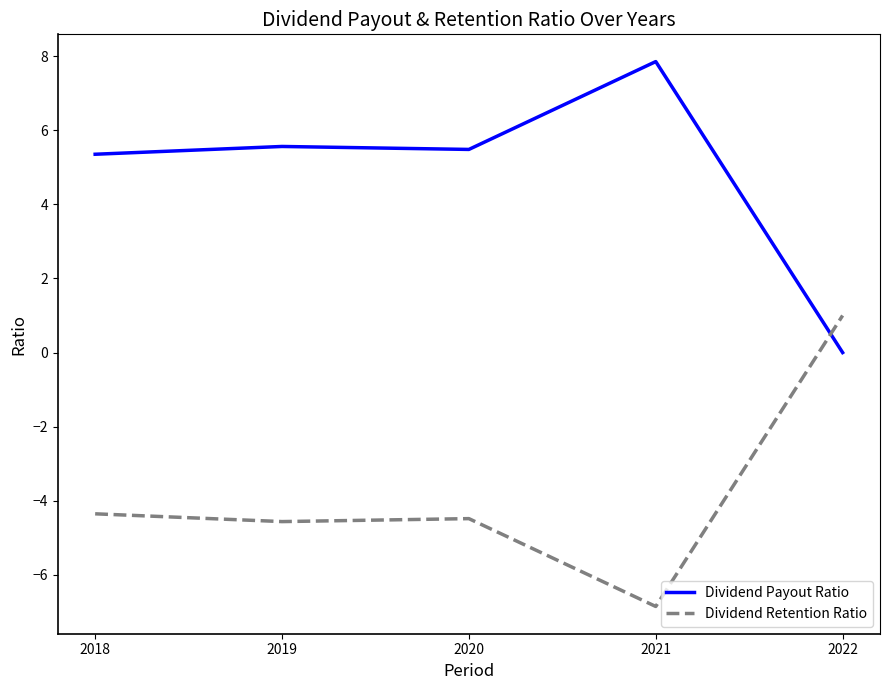

What is the difference between the Dividend Retention Ratio values at 2020 and 2019?

0.1